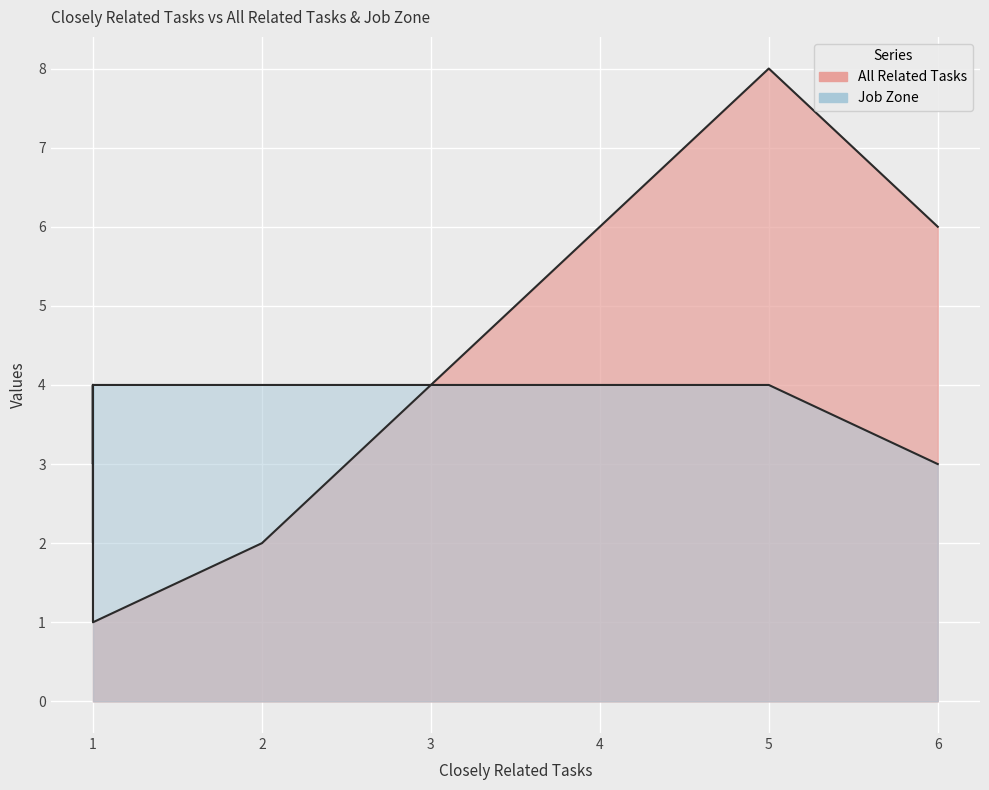

Is it true that All Related Tasks equals 0 at 1?

False